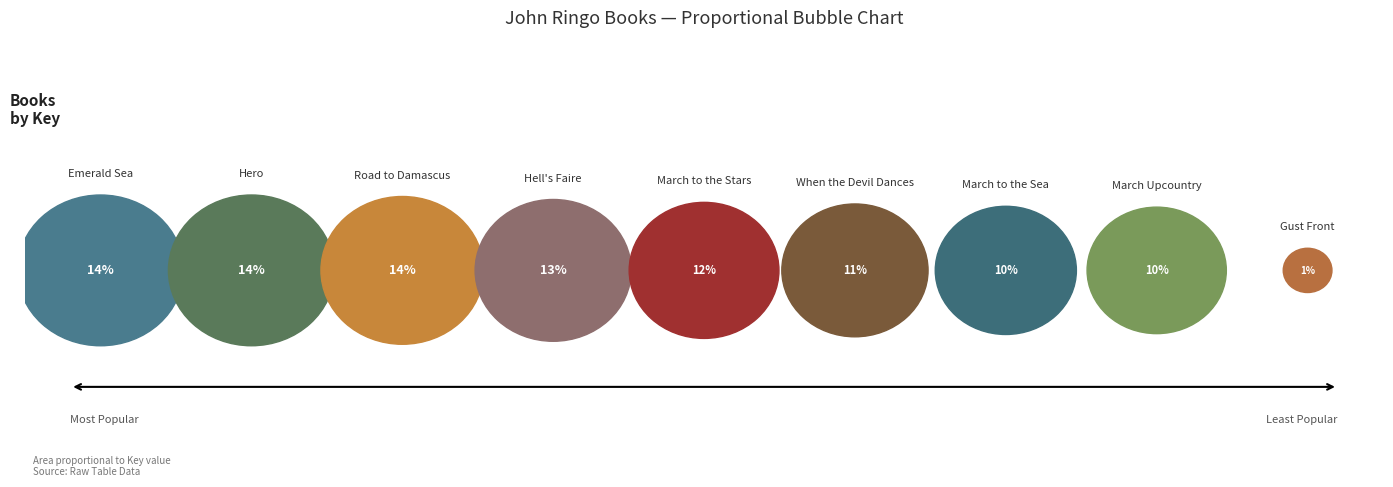

Does March to the Sea represent more than half of the total?

No